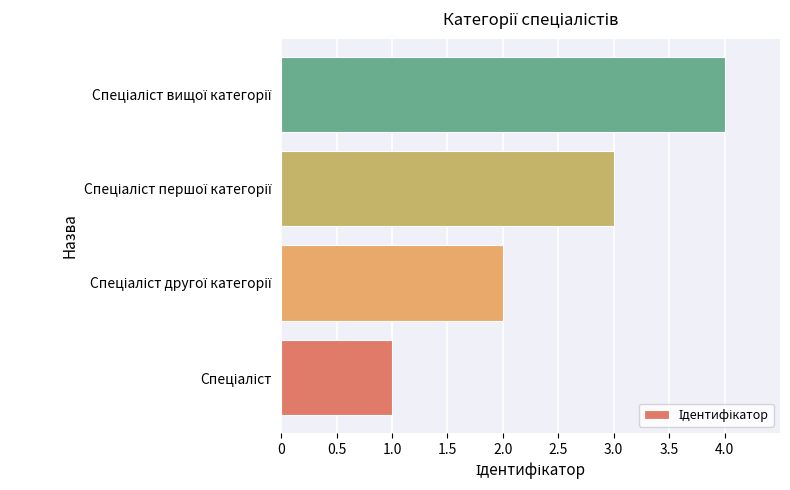

What is the greatest value displayed?

4